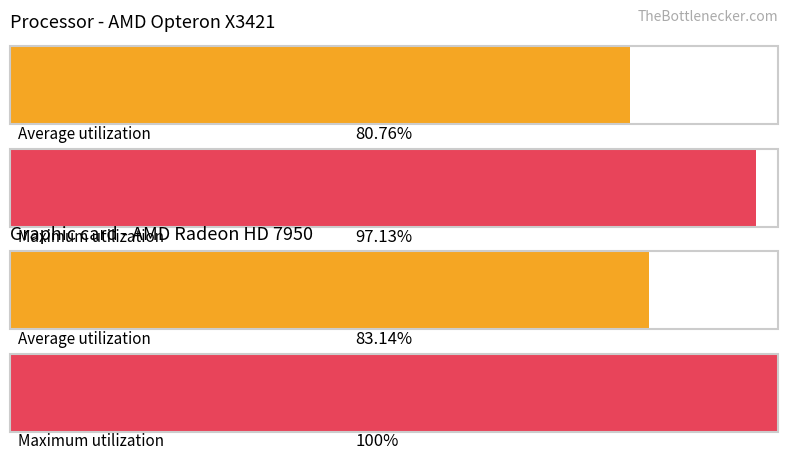

What are all the series names shown in the legend?

Average utilization, Maximum utilization